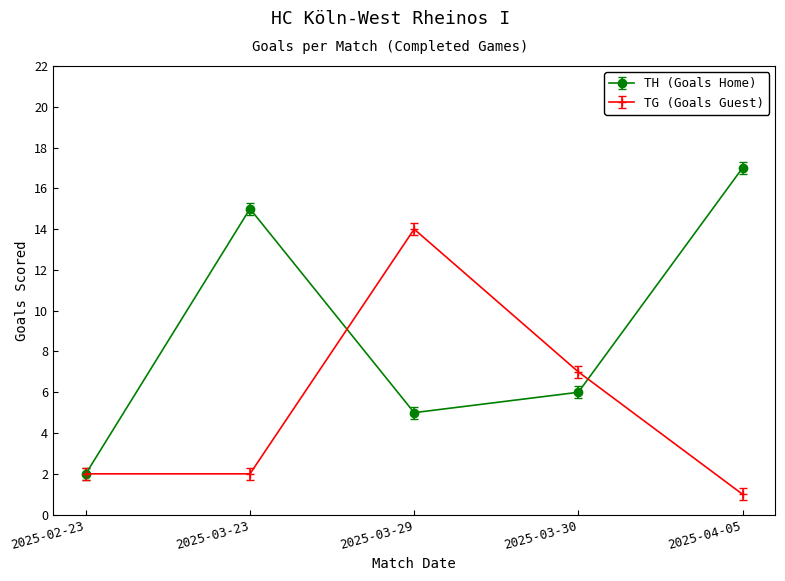

The TH (Goals Home) series shows 3 at 2025-03-30. True or false?

False